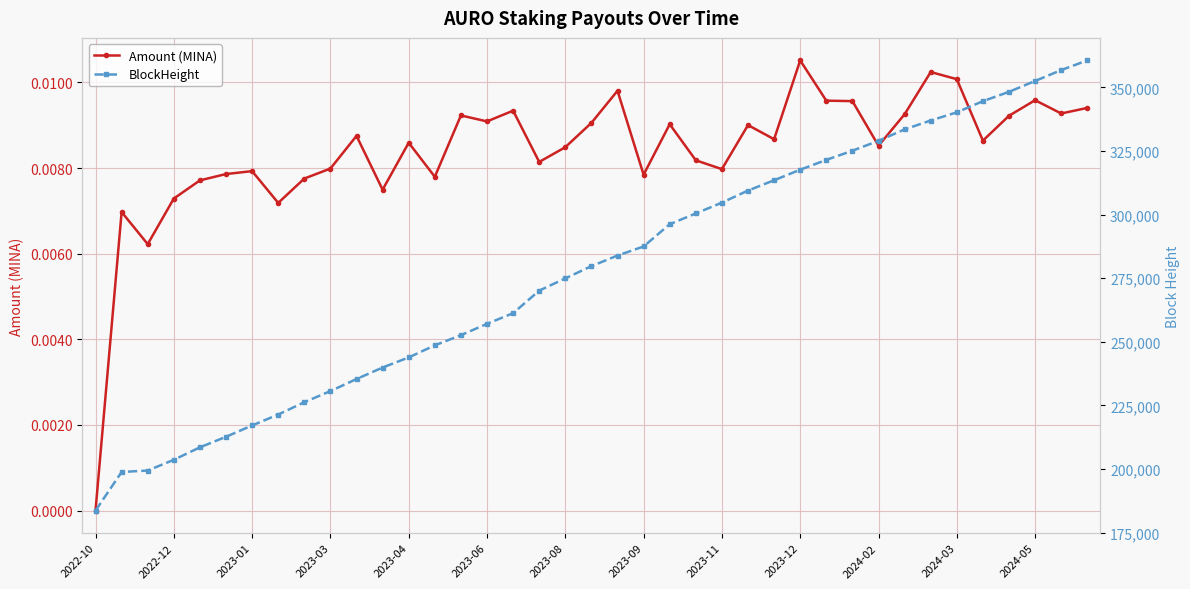

Reading left to right, what are all the values shown in this chart?

Amount (MINA): 0.0	0.0	0.0	0.0	0.0	0.0	0.0	0.0	0.0	0.0	0.0	0.0	0.0	0.0	0.0	0.0	0.0	0.0	0.0	0.0	0.0	0.0	0.0	0.0	0.0	0.0	0.0	0.0	0.0	0.0	0.0	0.0	0.0	0.0	0.0	0.0	0.0	0.0	0.0
BlockHeight: 183669.0	198841.0	199423.0	203631.0	208538.0	212678.0	217138.0	221423.0	226266.0	230637.0	235373.0	239902.0	243868.0	248619.0	252607.0	257066.0	261260.0	270116.0	274926.0	279738.0	283902.0	287465.0	296213.0	300442.0	304696.0	309438.0	313485.0	317631.0	321487.0	325093.0	328995.0	333474.0	336962.0	340179.0	344561.0	348233.0	352502.0	356784.0	360588.0